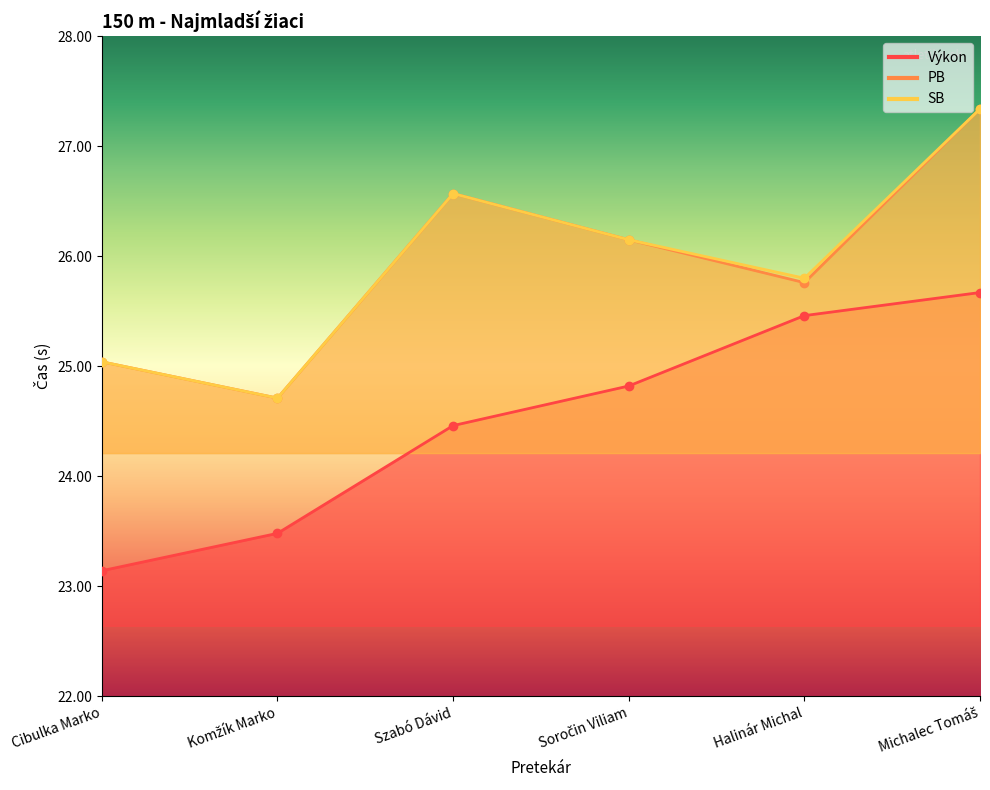

Reading right to left, extract all data points from this chart.

Výkon: Michalec Tomáš=25.7	Halinár Michal=25.5	Soročin Viliam=24.8	Szabó Dávid=24.5	Komžík Marko=23.5	Cibulka Marko=23.1
PB: Michalec Tomáš=27.3	Halinár Michal=25.8	Soročin Viliam=26.1	Szabó Dávid=26.6	Komžík Marko=24.7	Cibulka Marko=25.0
SB: Michalec Tomáš=27.3	Halinár Michal=25.8	Soročin Viliam=26.1	Szabó Dávid=26.6	Komžík Marko=24.7	Cibulka Marko=25.0